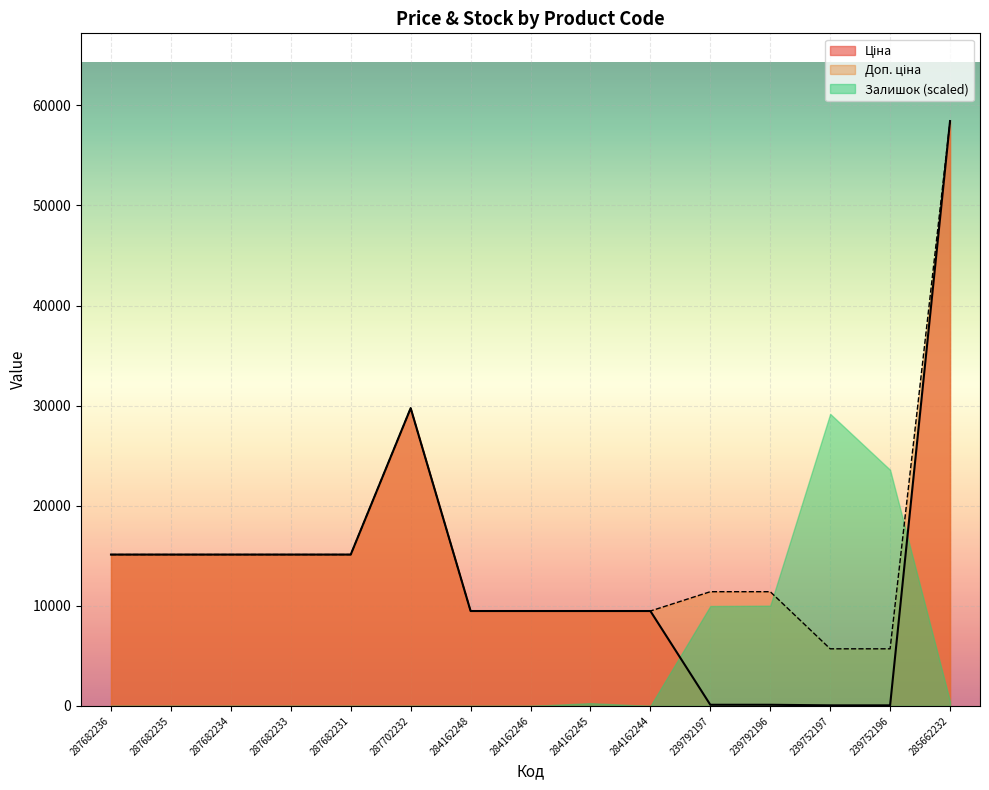

What is the value of the Доп. ціна point at the 10th from the left?

9480.1